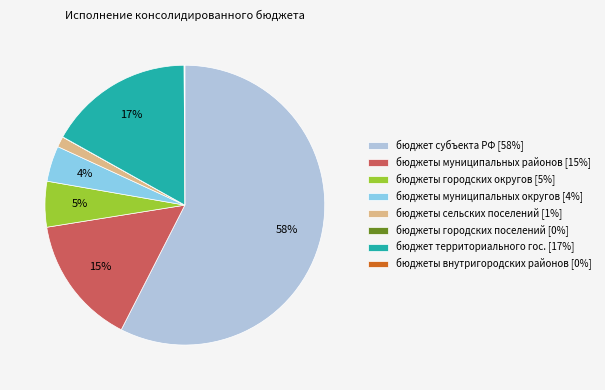

What is the largest slice in the pie chart?

бюджет субъекта РФ [58%]